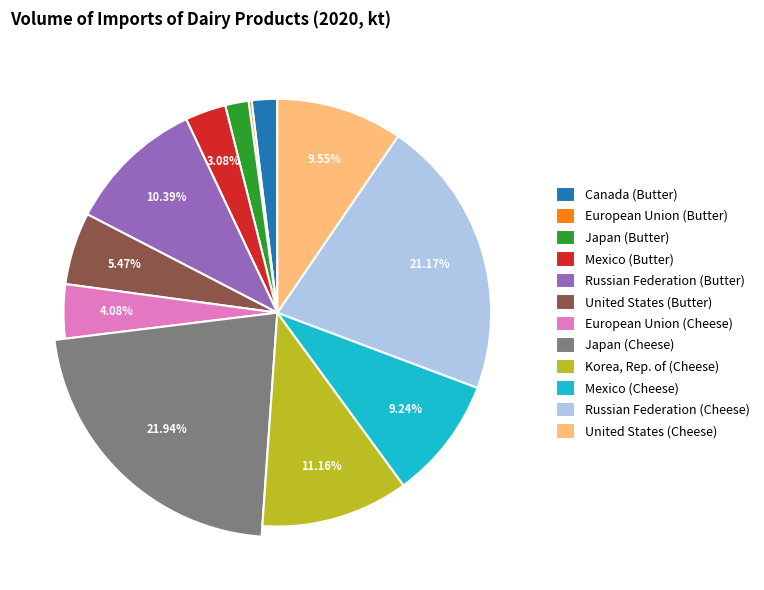

Does European Union (Butter) represent more than half of the total?

No